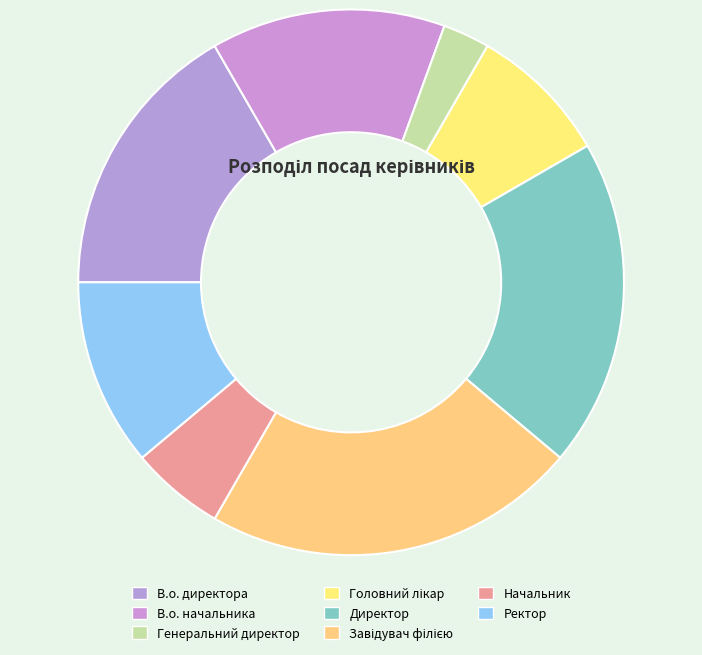

How many segments does this pie chart have?

8